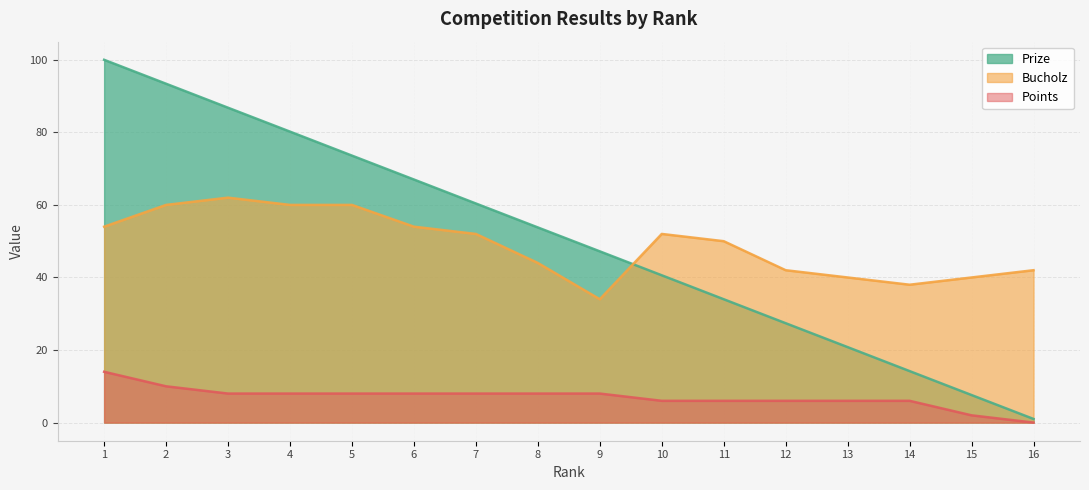

What are all the series names shown in the legend?

Prize, Bucholz, Points